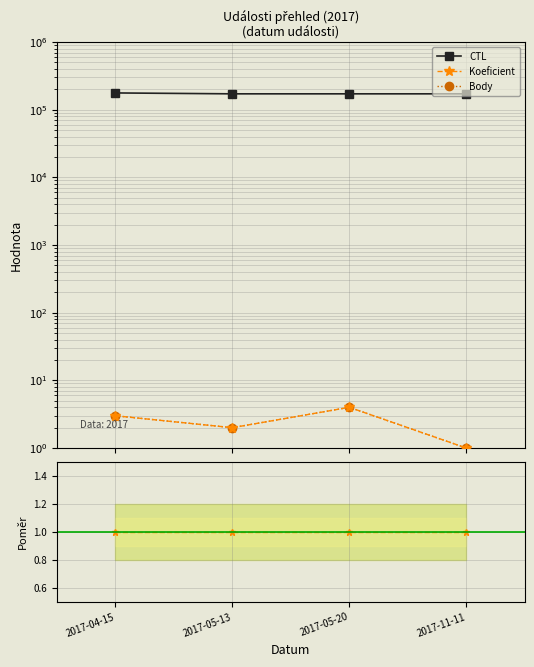

How many interior local valleys does the Body series have?

1